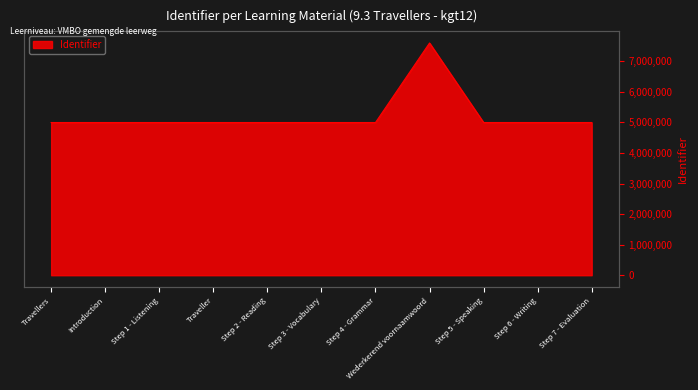

Rank the categories by value from highest to lowest.

Wederkerend voornaamwoord, Traveller, Step 7 - Evaluation, Step 6 - Writing, Step 5 - Speaking, Step 4 - Grammar, Step 3 - Vocabulary, Step 2 - Reading, Step 1 - Listening, Introduction, Travellers